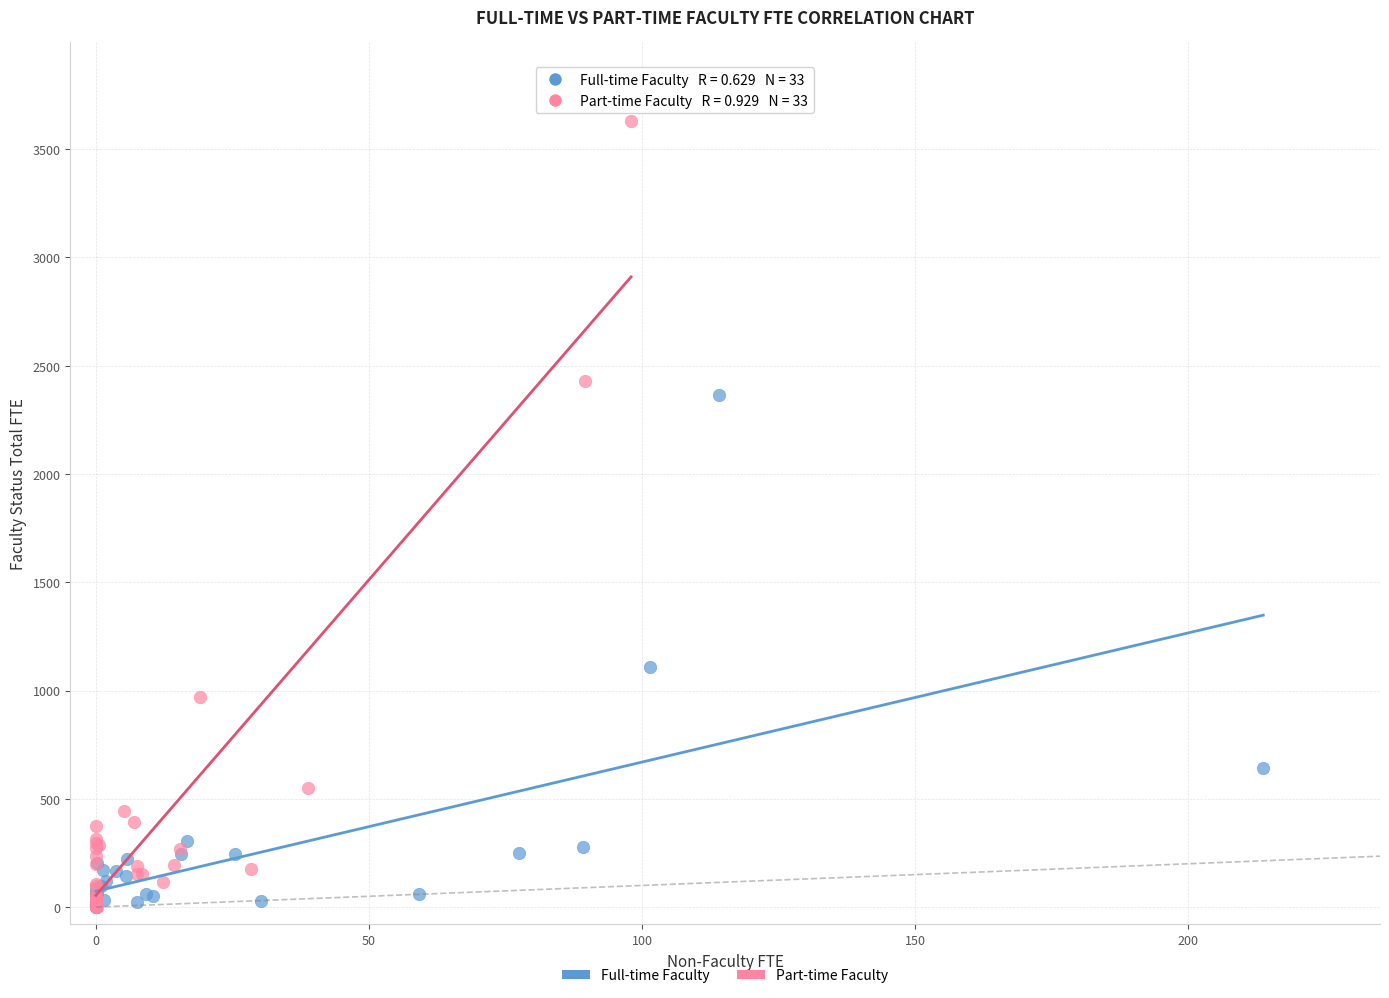

Which series contains the highest Y value?

Part-time Faculty